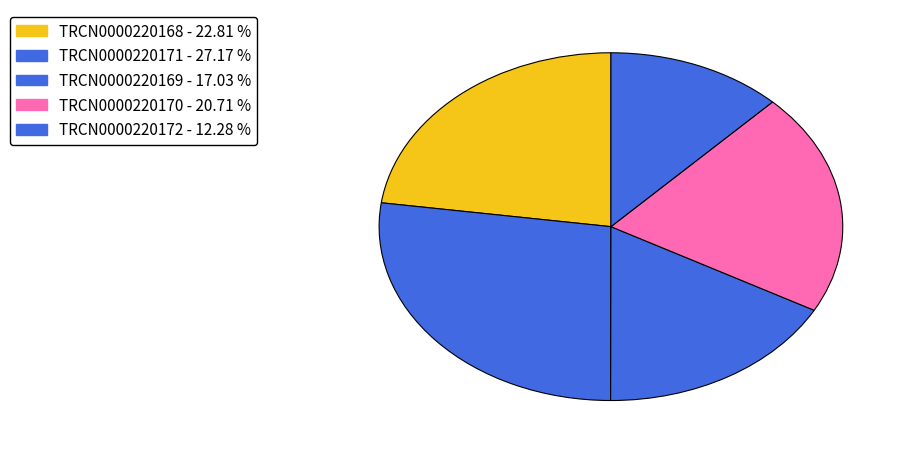

To the nearest percent, what is the combined percentage of TRCN0000220172 and TRCN0000220169?

29%